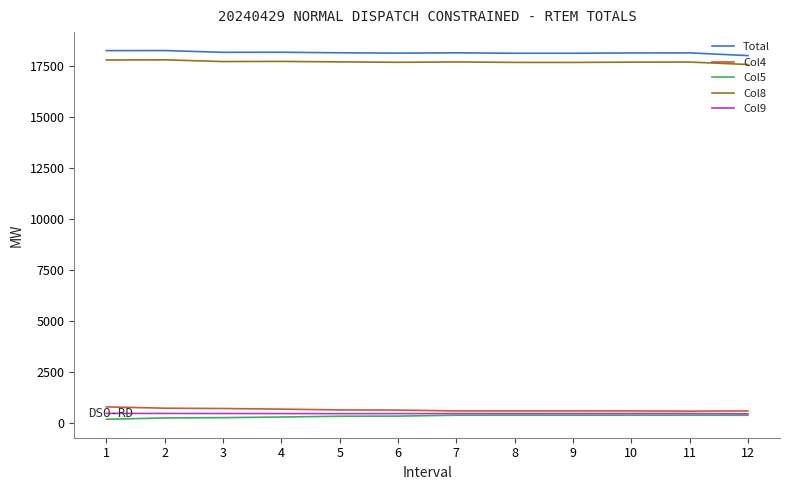

Does the chart have visible grid lines?

No